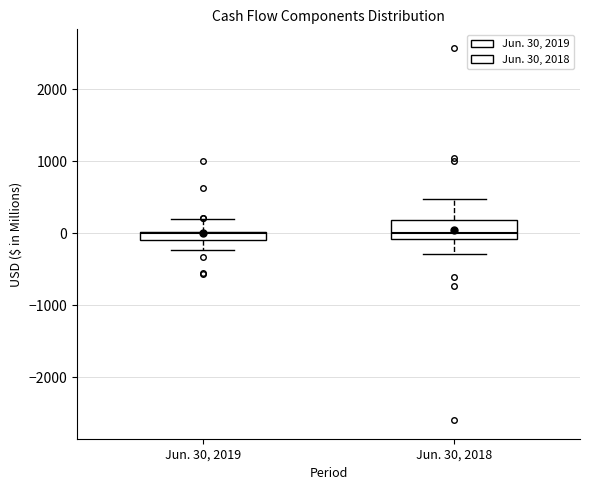

Comparing the boxes themselves (not the whiskers), which one is the tallest?

Jun. 30, 2018